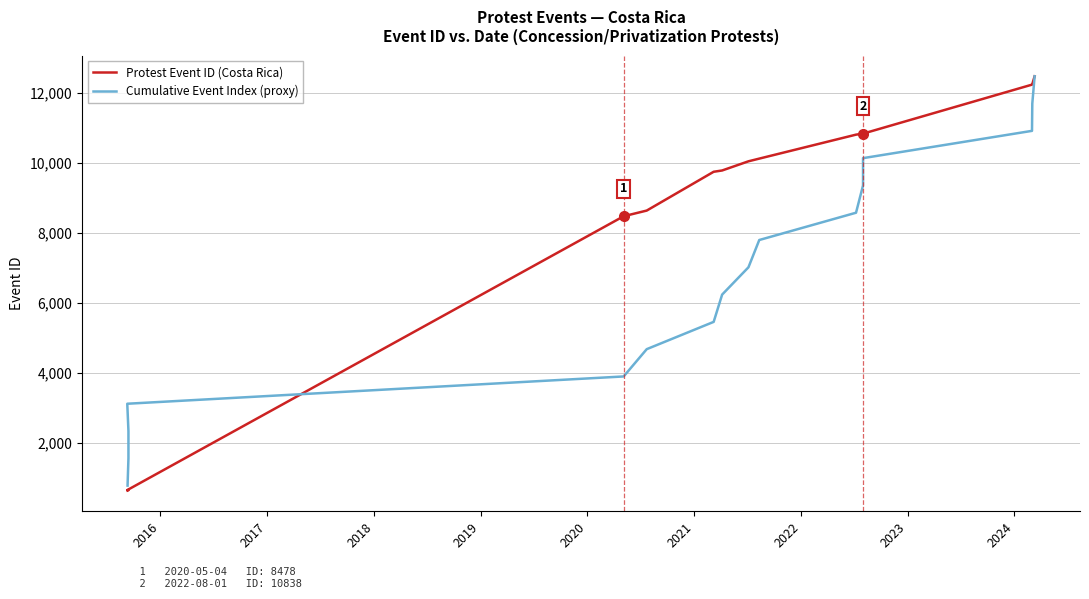

Reading right to left, what are all the values shown in this chart?

Protest Event ID (Costa Rica): 12478.0	12253.0	12239.0	10839.0	10838.0	10810.0	10125.0	10048.0	9786.0	9749.0	8640.0	8478.0	652.0	649.0	648.0	638.0
Cumulative Event Index (proxy): 12478.0	11698.1	10918.2	10138.4	9358.5	8578.6	7798.8	7018.9	6239.0	5459.1	4679.2	3899.4	3119.5	2339.6	1559.8	779.9